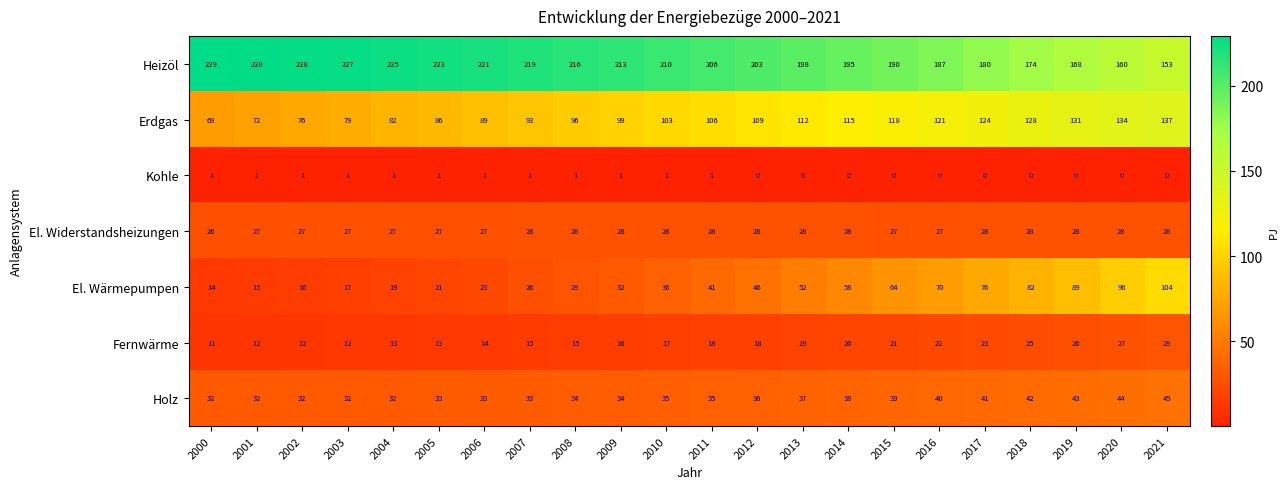

How many series are shown in this chart?

7